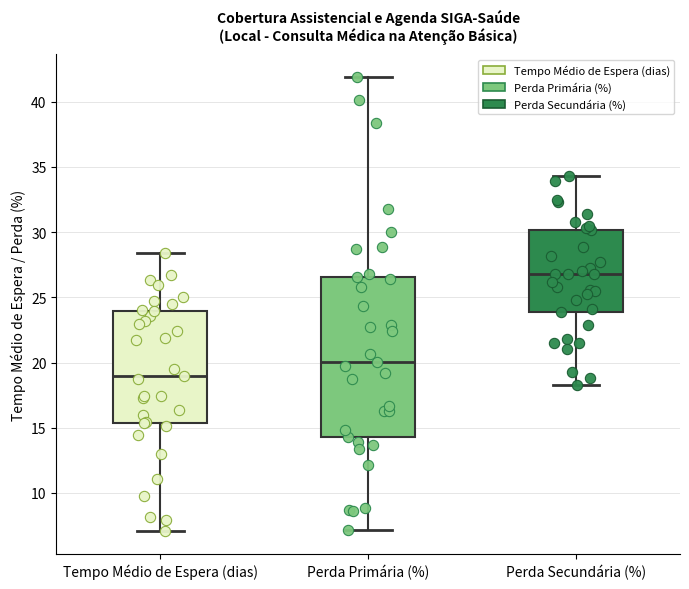

Comparing the boxes themselves (not the whiskers), which one is the tallest?

Perda Primária (%)